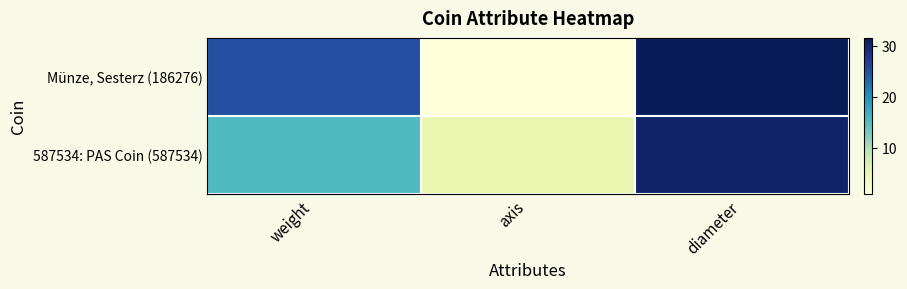

Which series has the largest total across all categories?

Münze, Sesterz (186276)